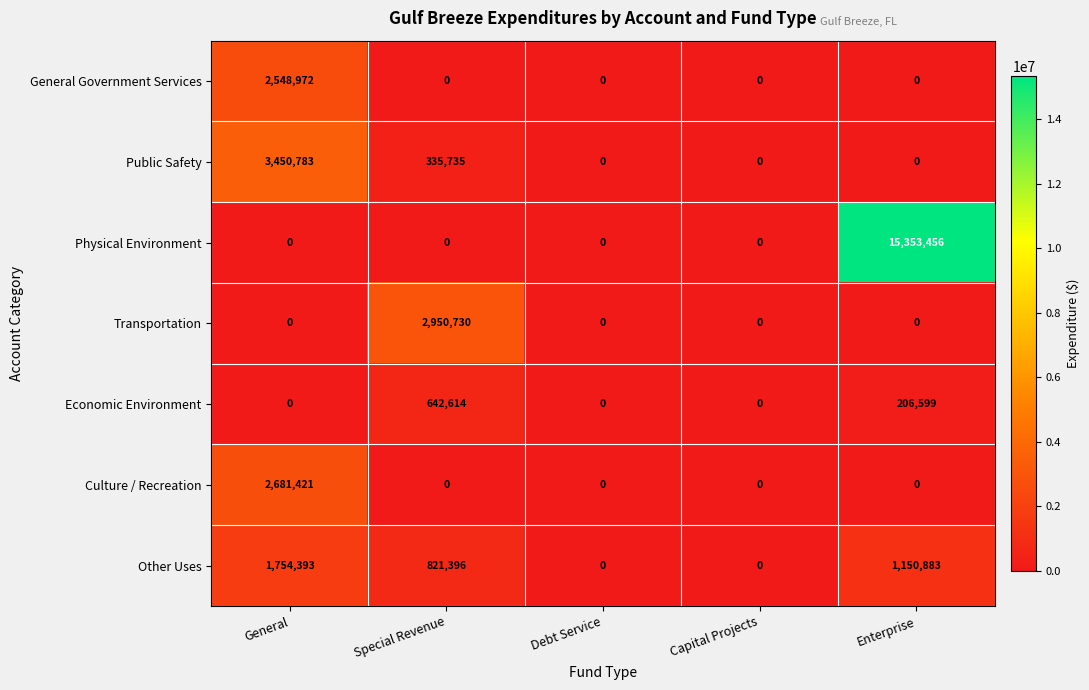

Which series has the largest total across all categories?

Physical Environment